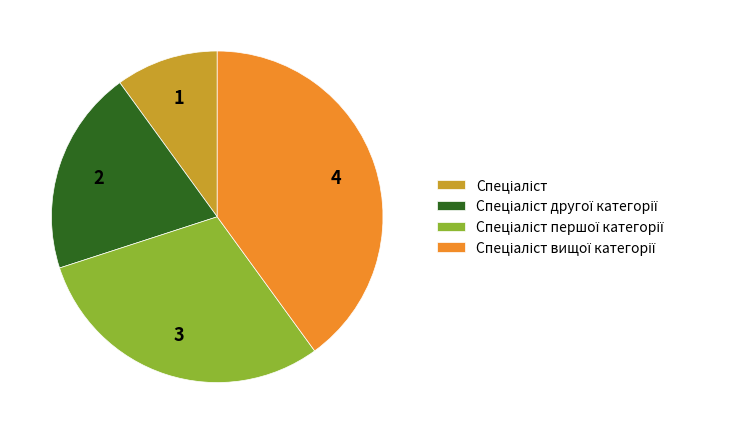

Does any single category account for the majority?

No